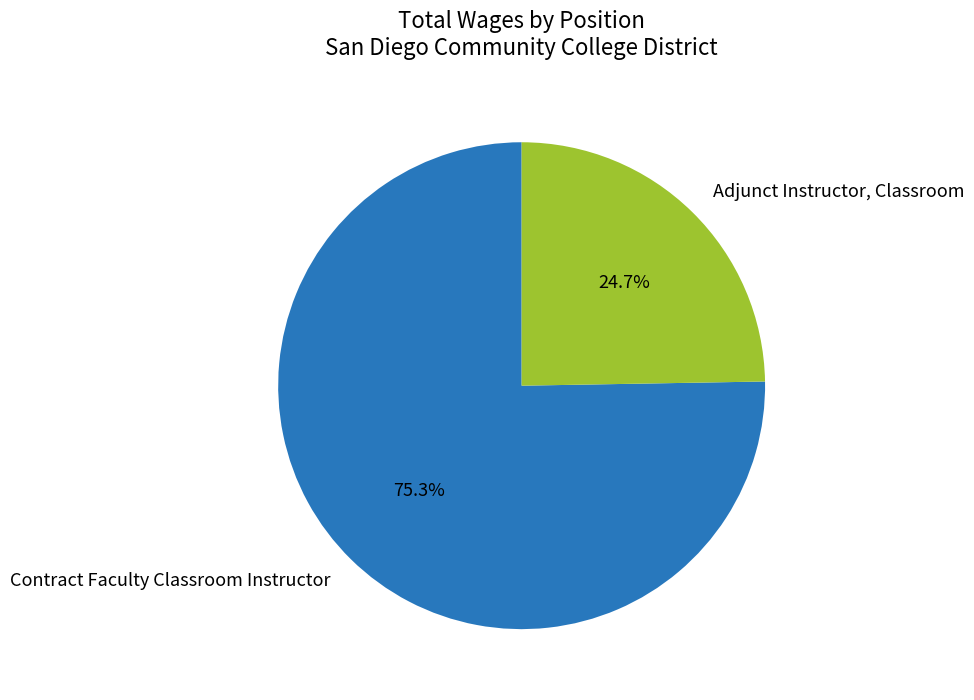

What portion of the pie excludes Adjunct Instructor, Classroom?

75.3%